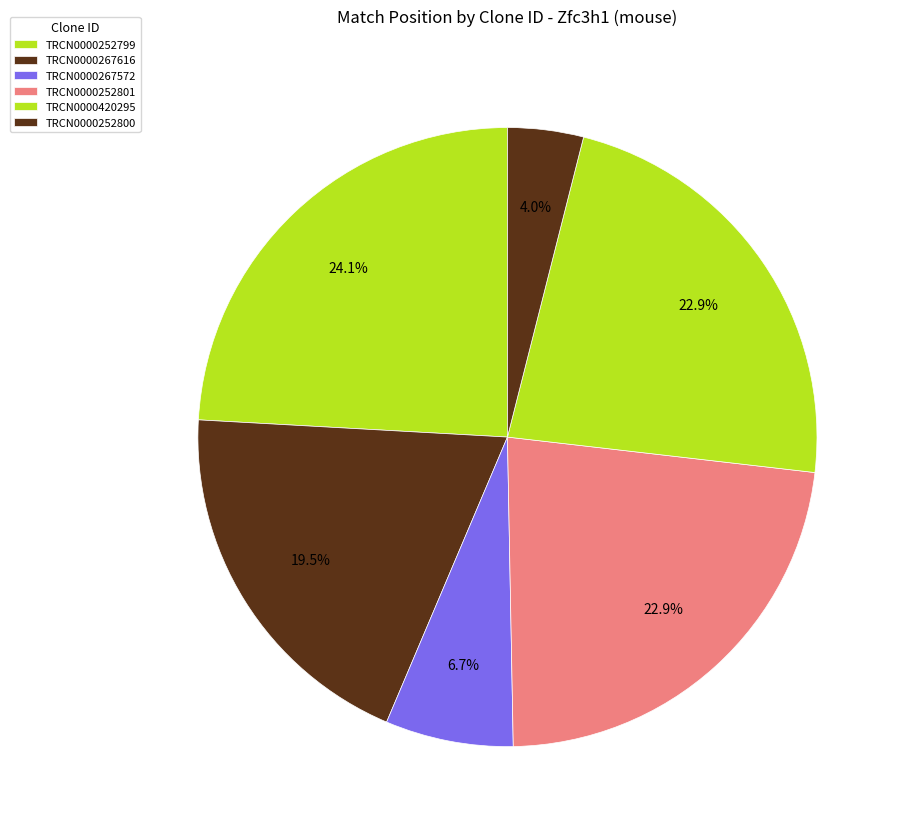

To the nearest percent, what portion does TRCN0000267616 represent?

20%